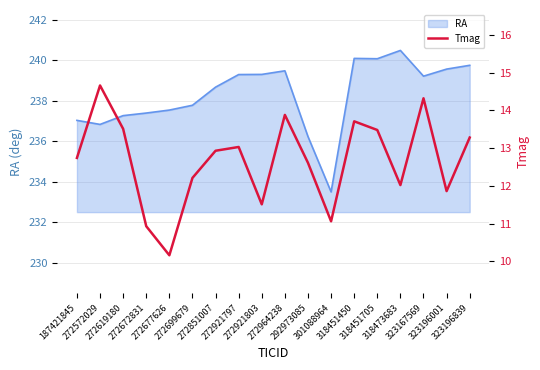

What is the sum of all values?

227.9